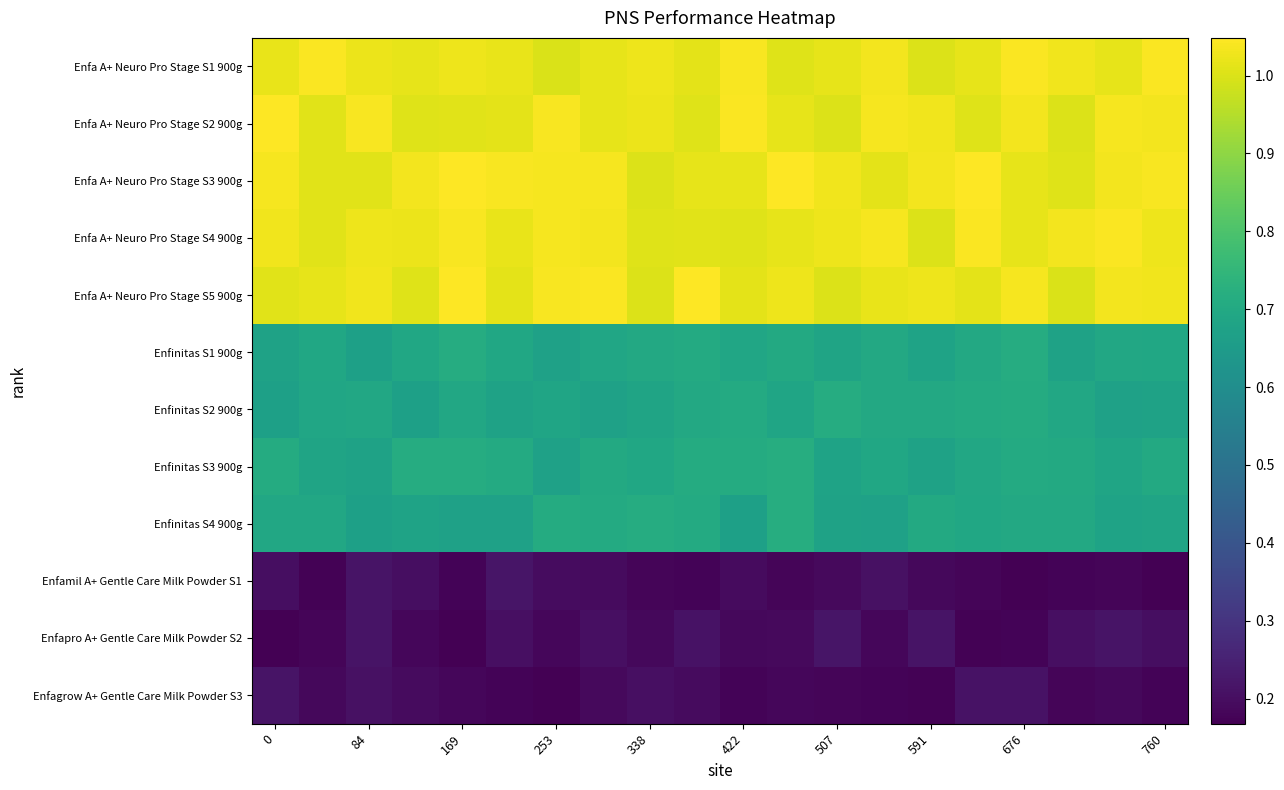

How many categories are shown in the chart?

20